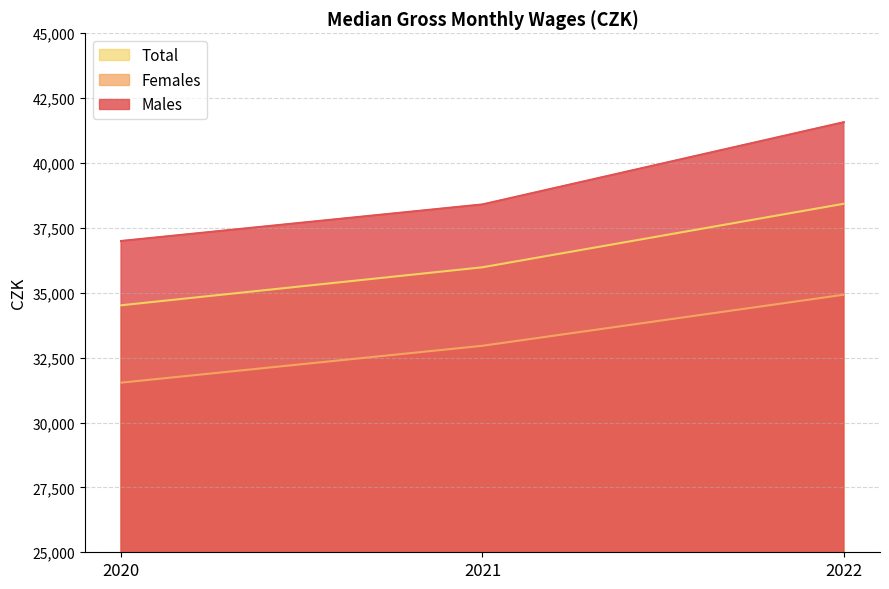

What are all the series names shown in the legend?

Total, Females, Males